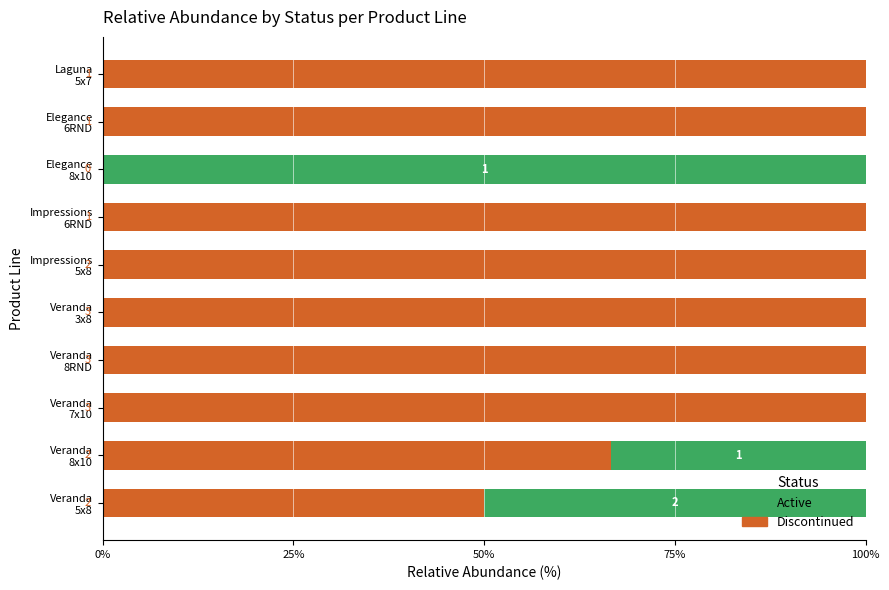

At how many categories does at least one series exceed 59?

9